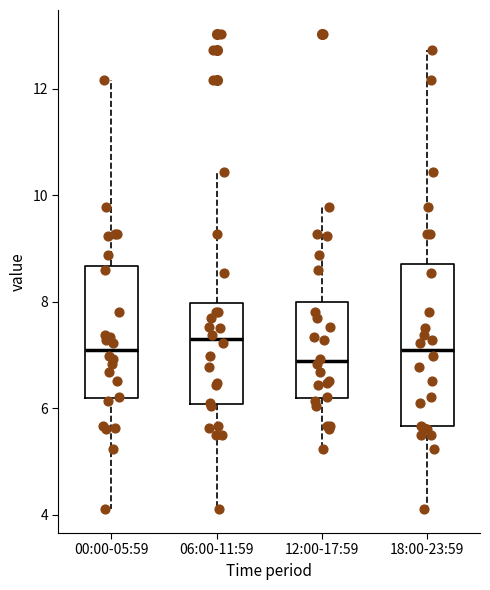

Which box is the tallest, from its lower edge to its upper edge?

18:00-23:59